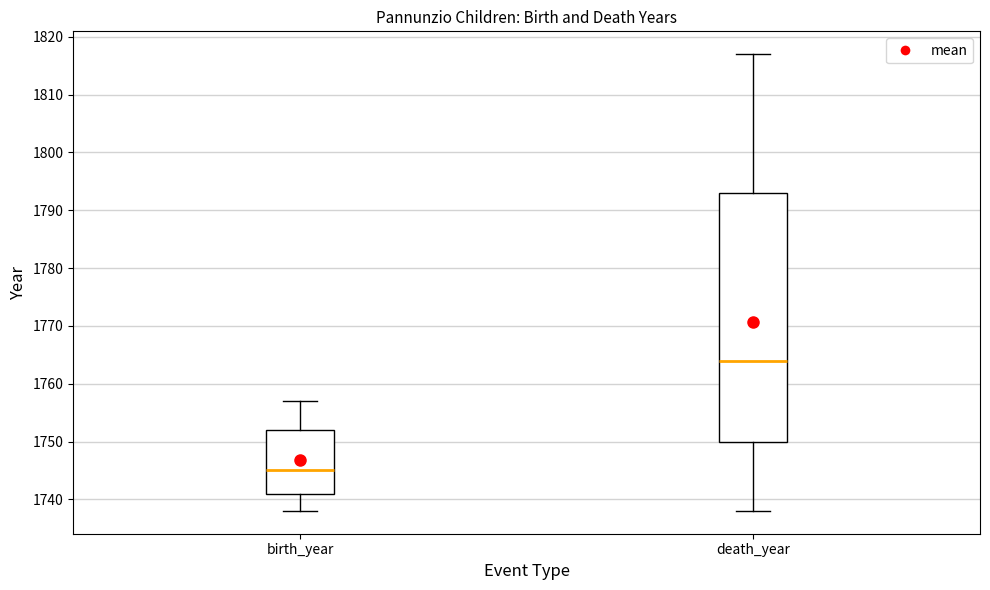

Where does the lower whisker of the box for birth_year end on the y-axis? The values are not printed on the chart, so give them approximately, as read against the axis.

1738